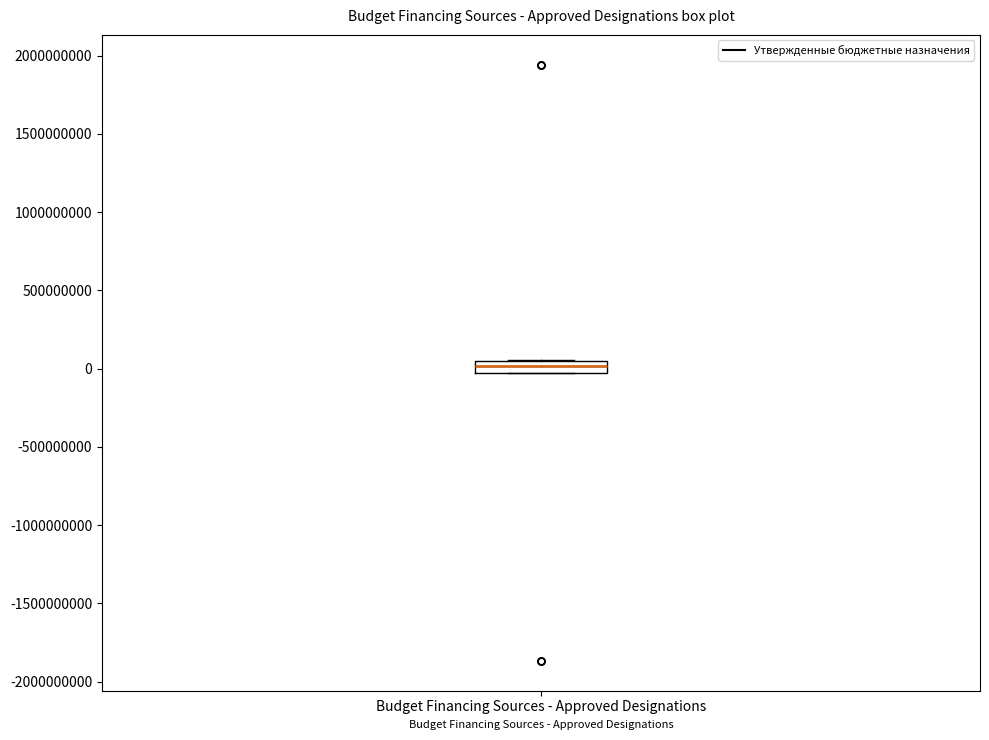

Where is the lower edge of the box for Budget Financing Sources - Approved Designations on the y-axis? The values are not printed on the chart, so give them approximately, as read against the axis.

-50000000